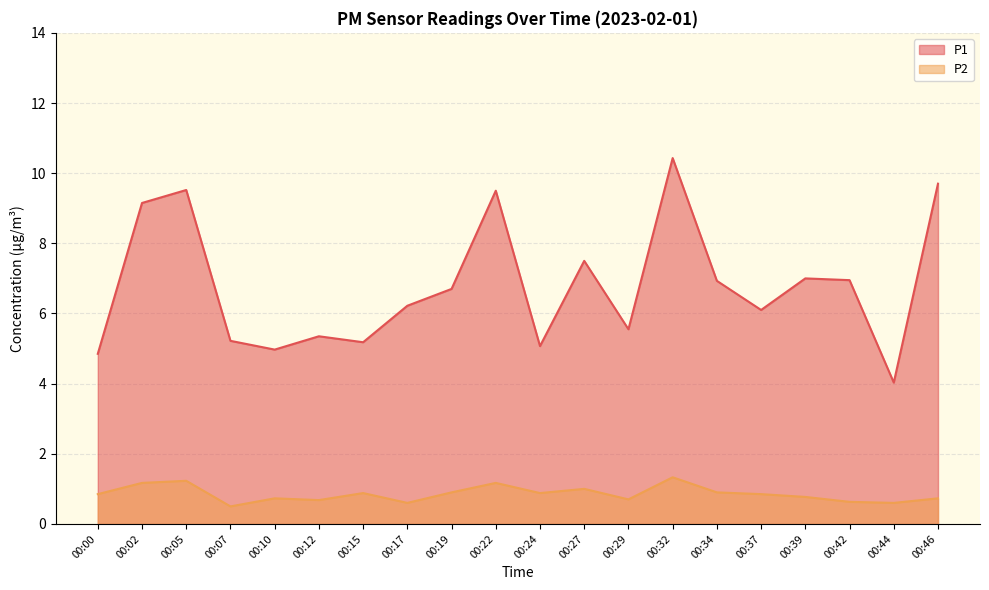

At which category is the sum across all series the highest?

00:32